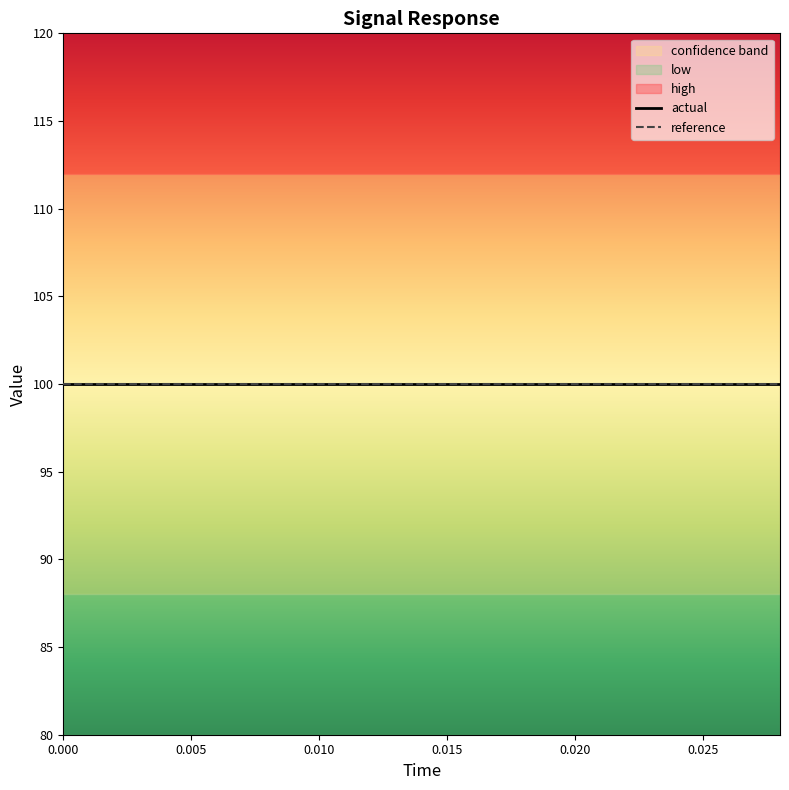

True or false: high and error cross at least once.

False